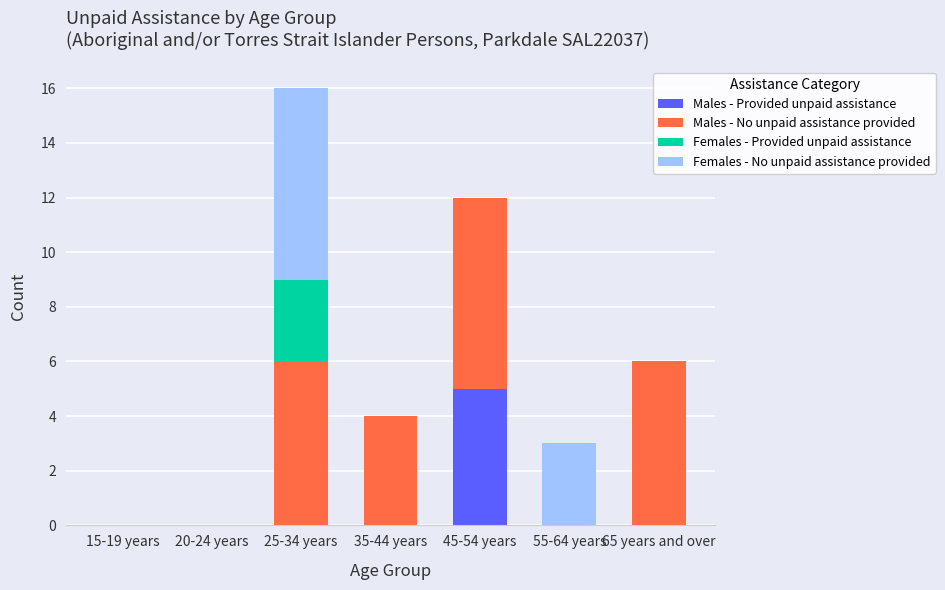

The Males - Provided unpaid assistance series shows 0 at 15-19 years. True or false?

True